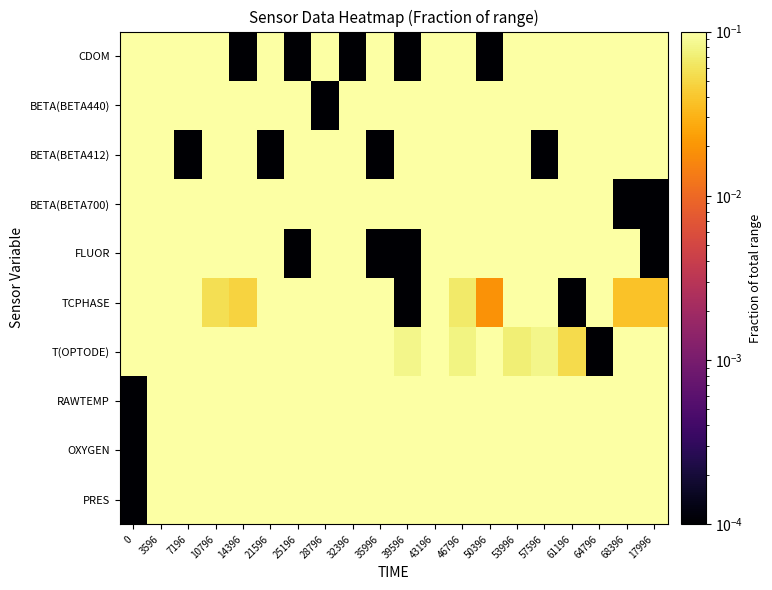

What is the spread (max minus min) of values at 61196?

1.0